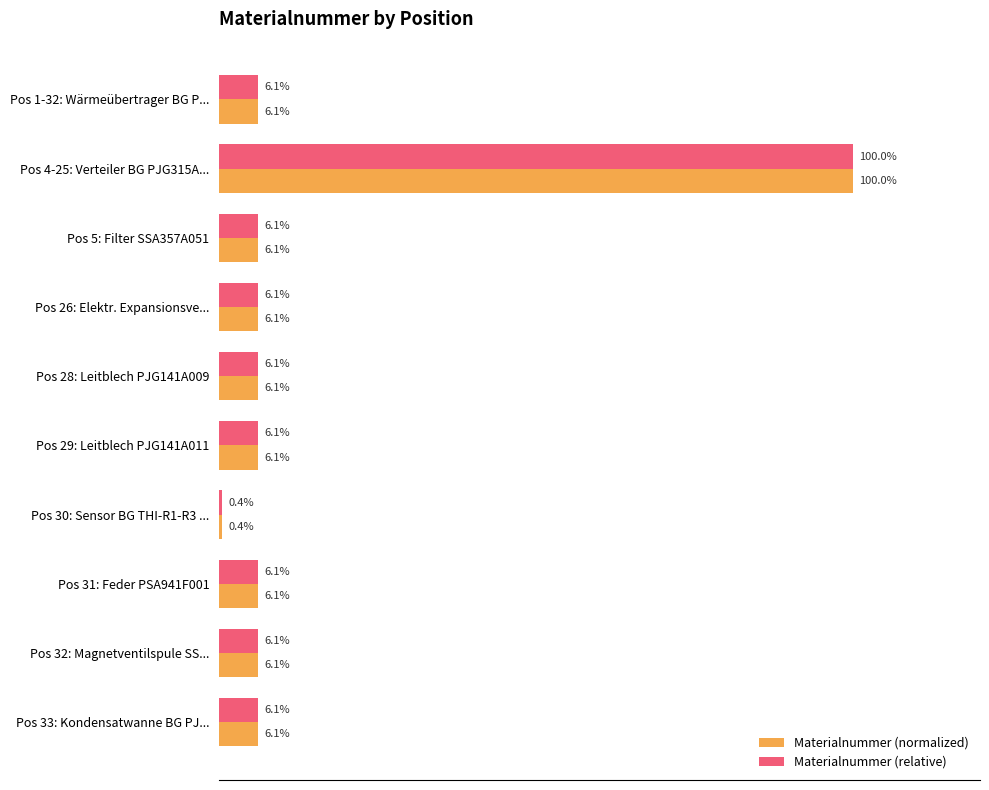

Which category has the highest value in the Materialnummer (normalized) series?

Pos 4-25: Verteiler BG PJG315A...